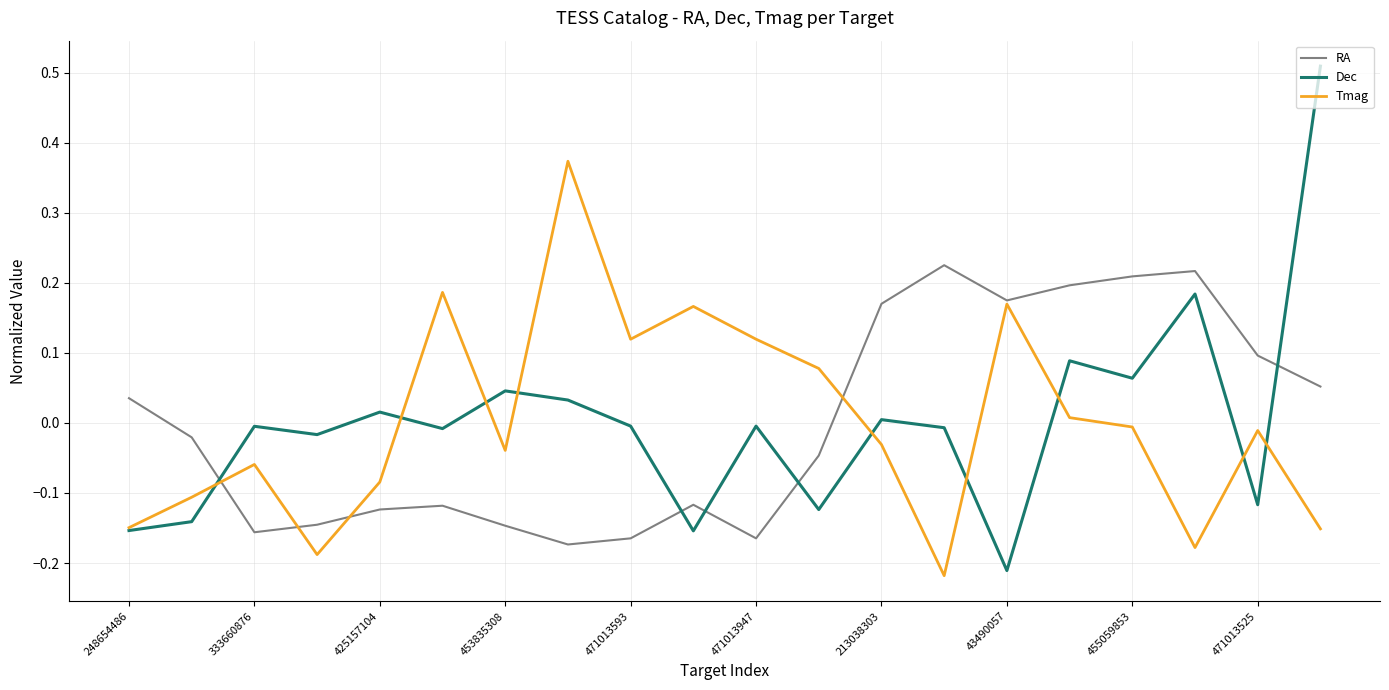

Rank the series by their maximum value, from highest to lowest.

Dec, Tmag, RA